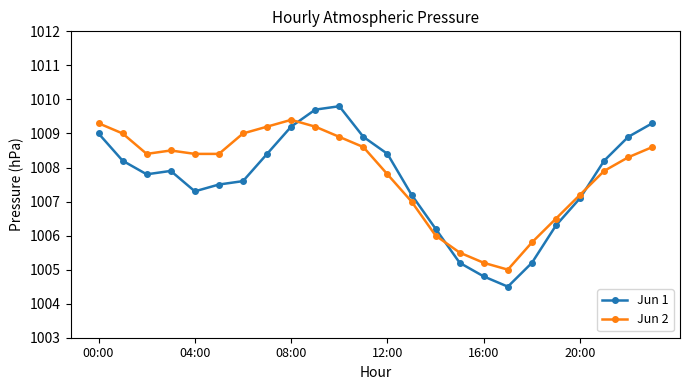

What is the difference between the second highest and second lowest values in the Jun 1 series?

4.9